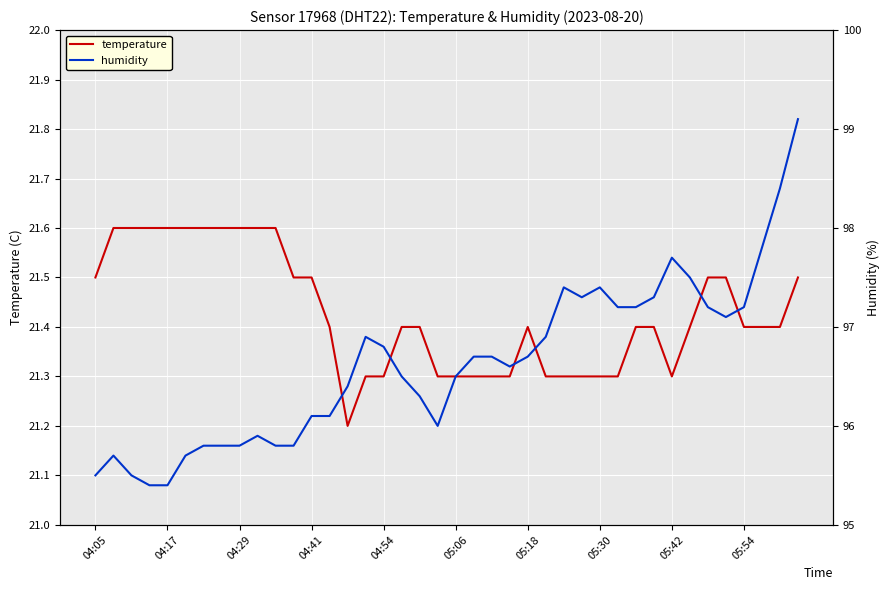

What is the minimum value for temperature?

21.2